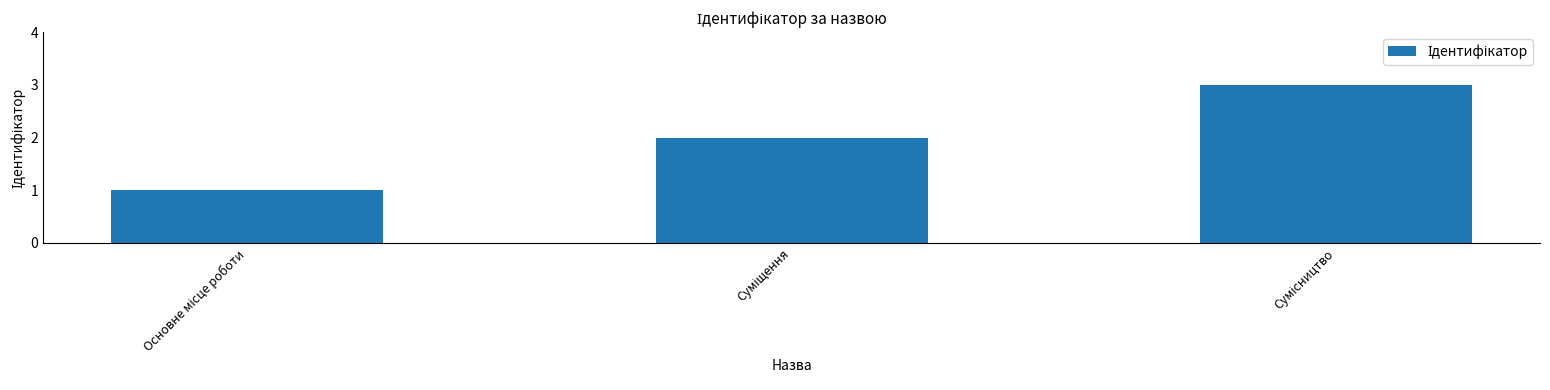

What is the sum of all values?

6